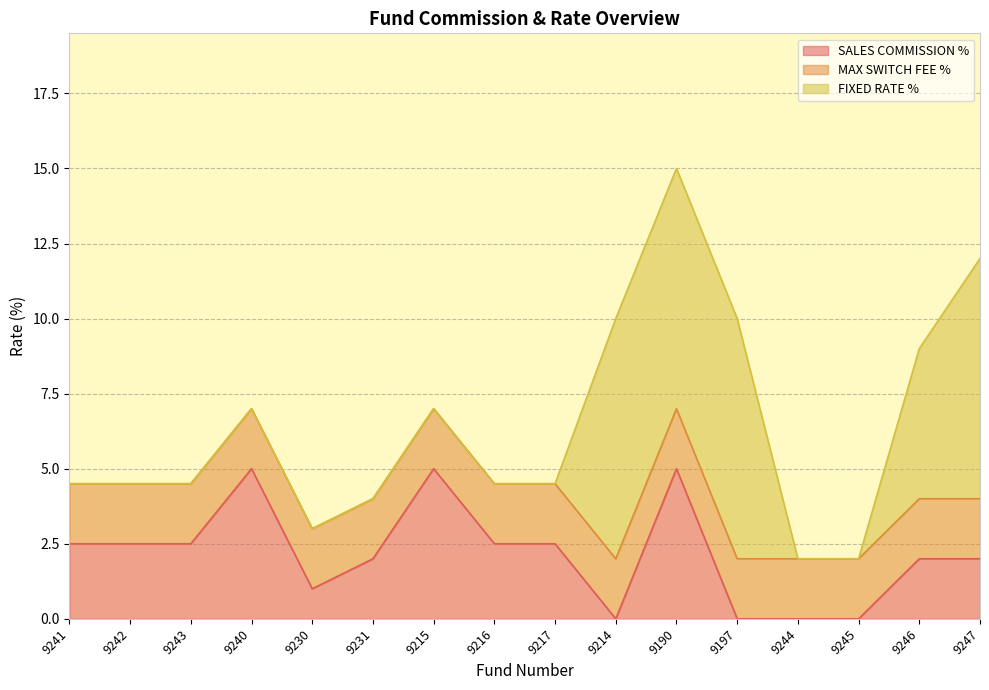

Is it true that SALES COMMISSION % equals 0.0 at 9214?

True